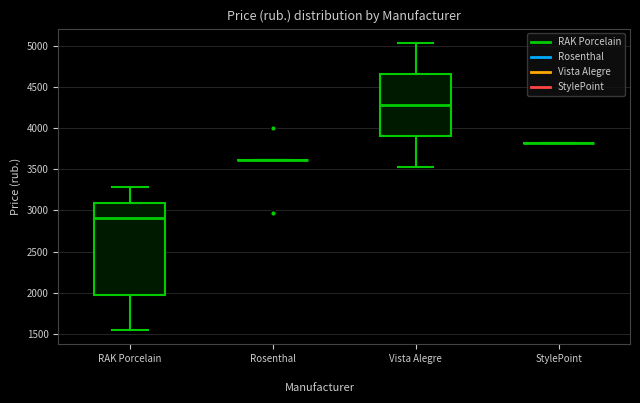

Where does the median line of the box for RAK Porcelain sit on the y-axis? The values are not printed on the chart, so give them approximately, as read against the axis.

2900